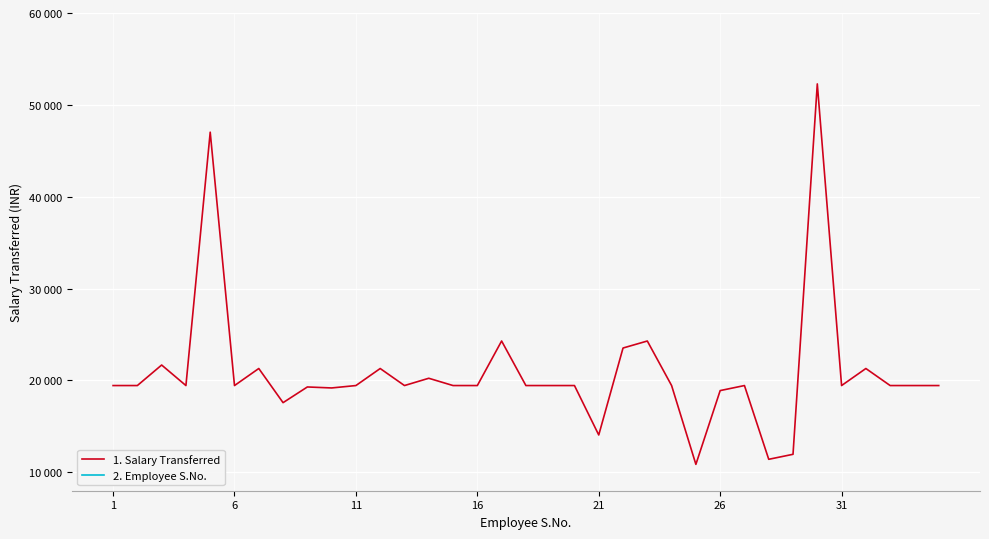

What is the highest value of the 2. Employee S.No. series?

35